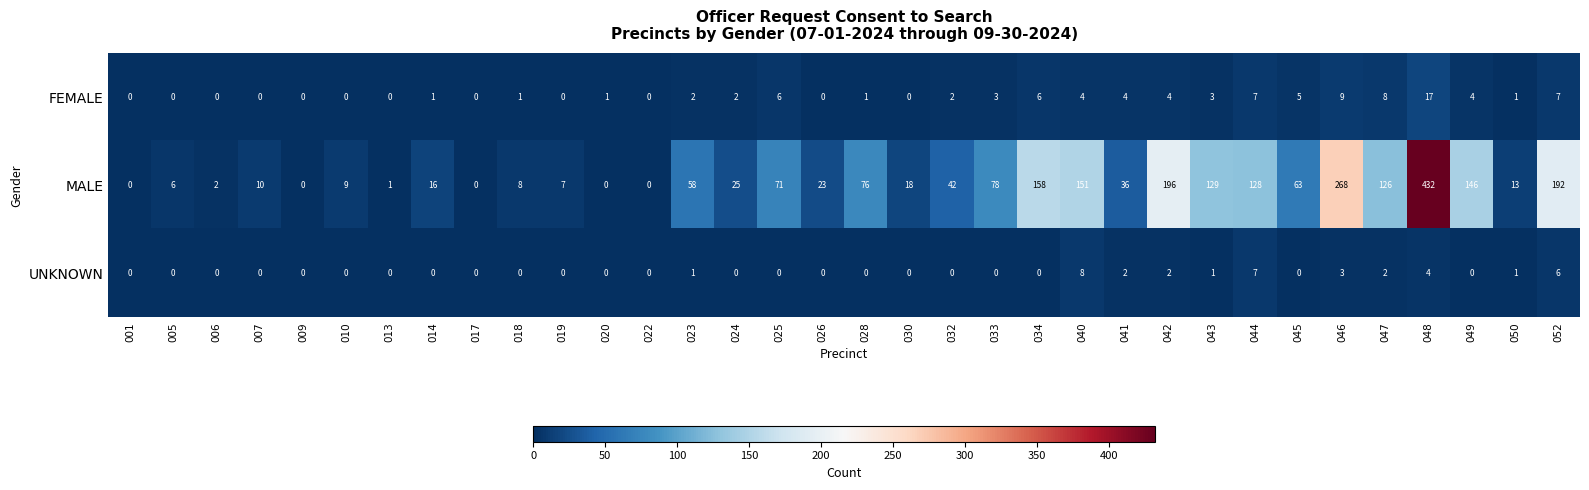

List the series in order of their peak value, lowest first.

UNKNOWN, FEMALE, MALE